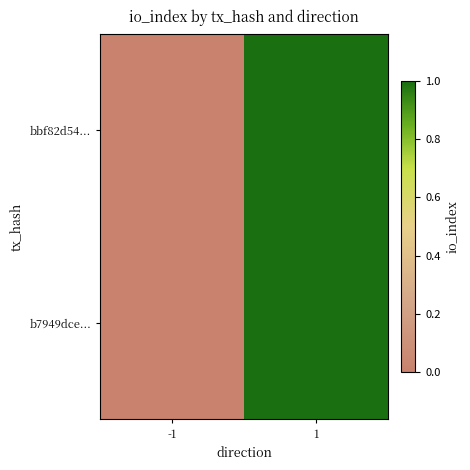

Which series changed the most between -1 and 1?

bbf82d54...